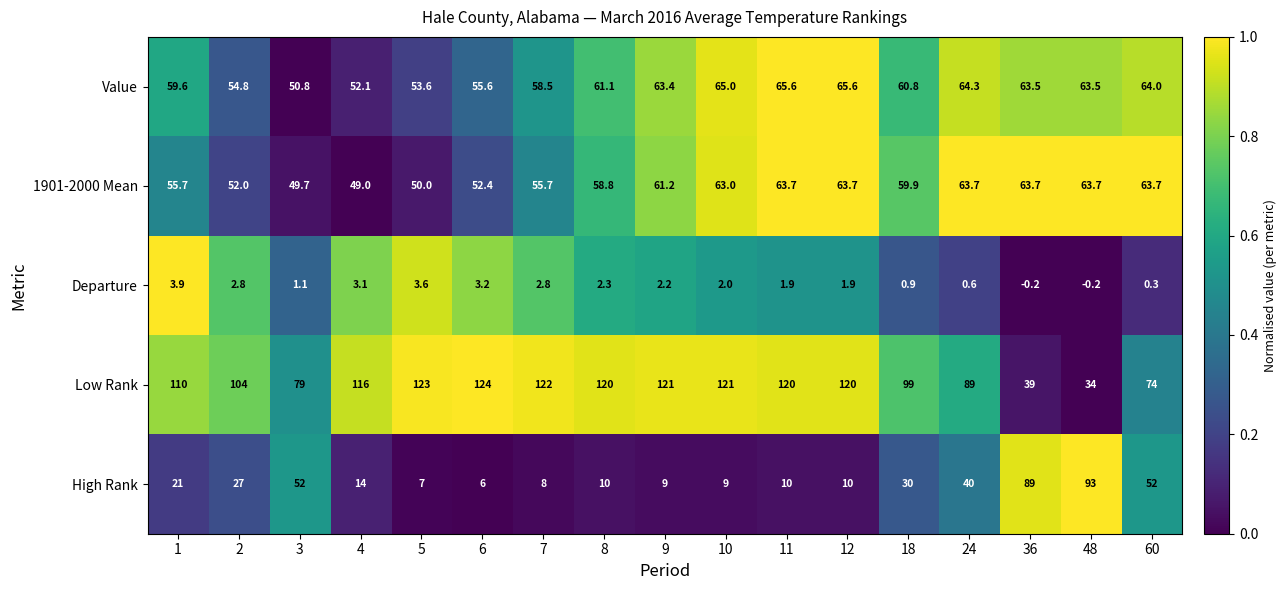

Which series has the widest spread of values?

Low Rank